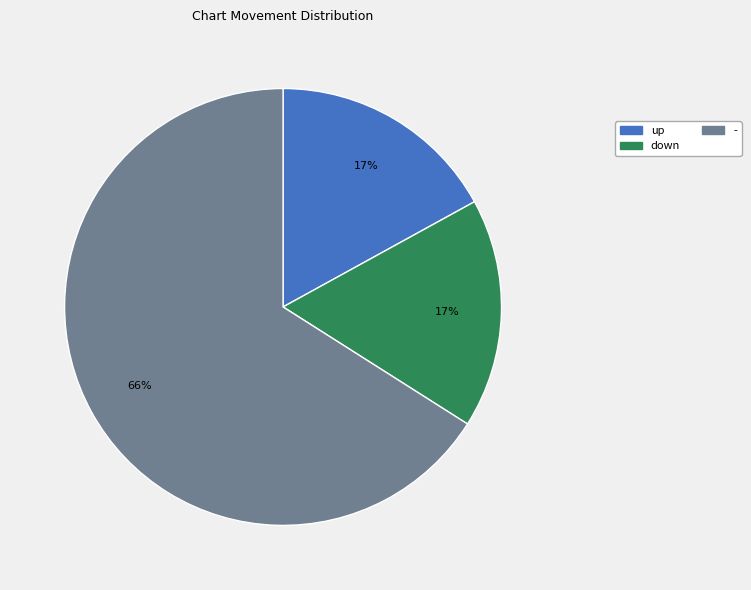

What is the largest slice in the pie chart?

-